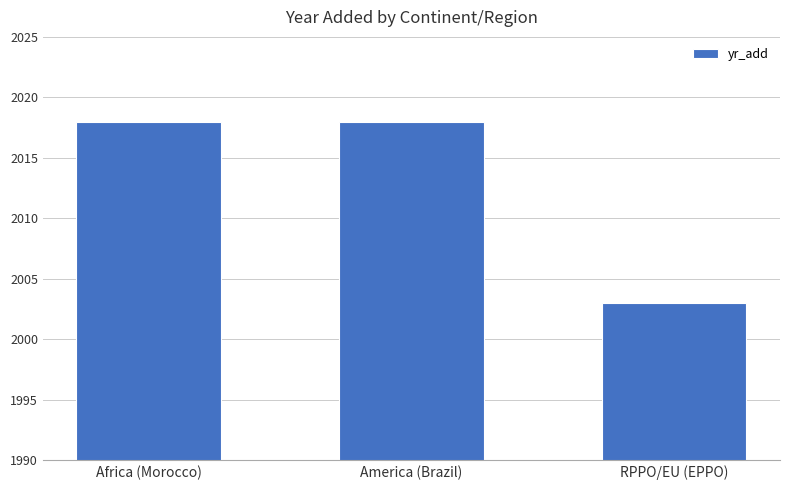

What is the smallest value displayed?

2003